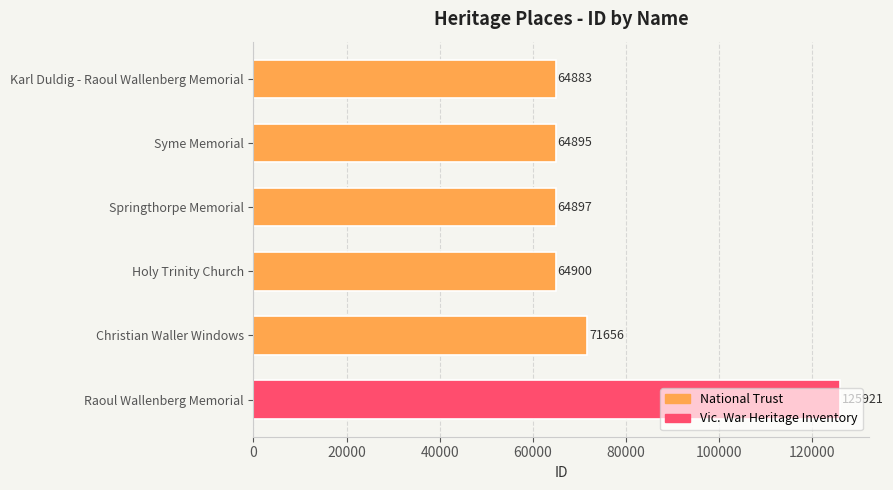

Approximately how many times larger is the value at Karl Duldig - Raoul Wallenberg Memorial compared to Holy Trinity Church?

1.0